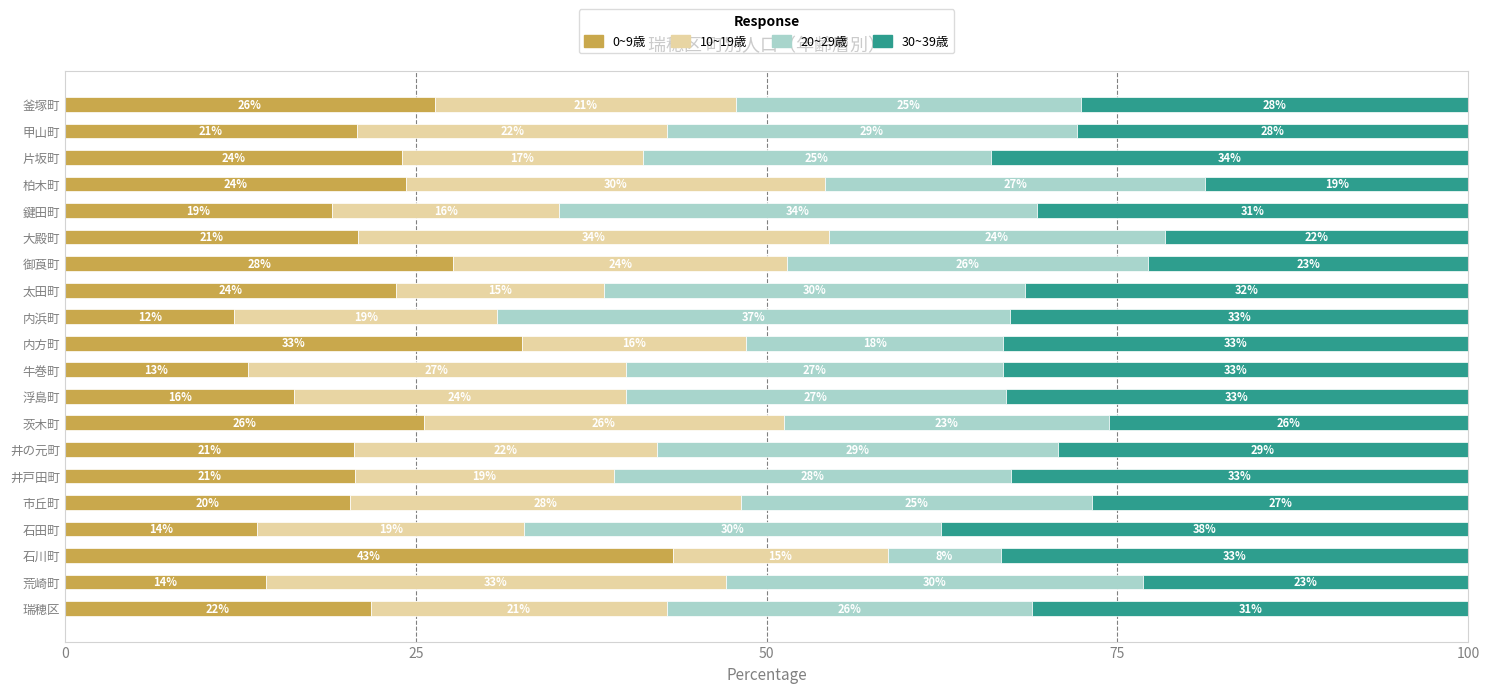

Which category has the lowest value in the 0~9歳 series?

内浜町